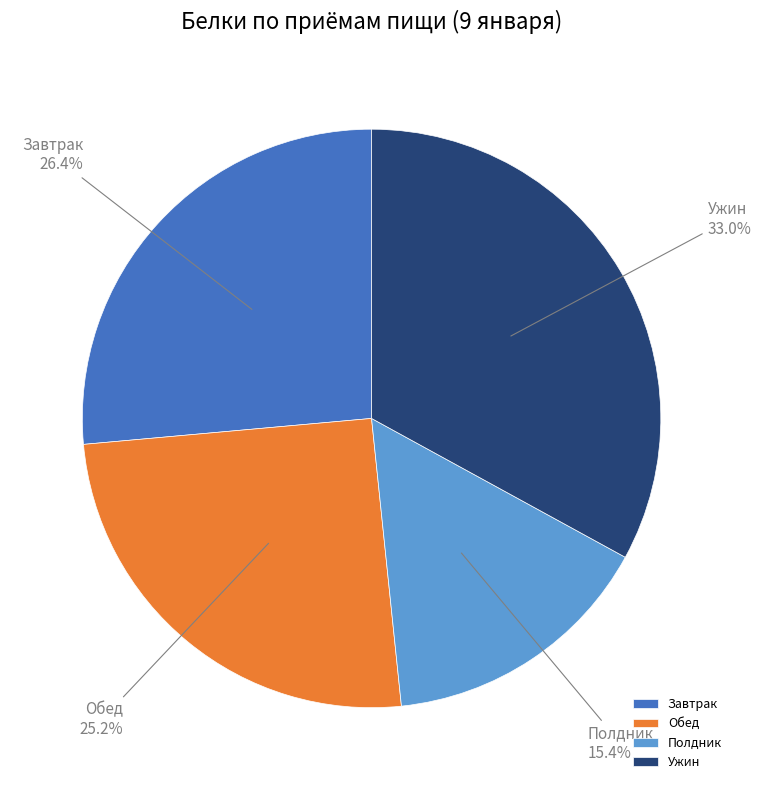

Is there a majority slice in this chart?

No